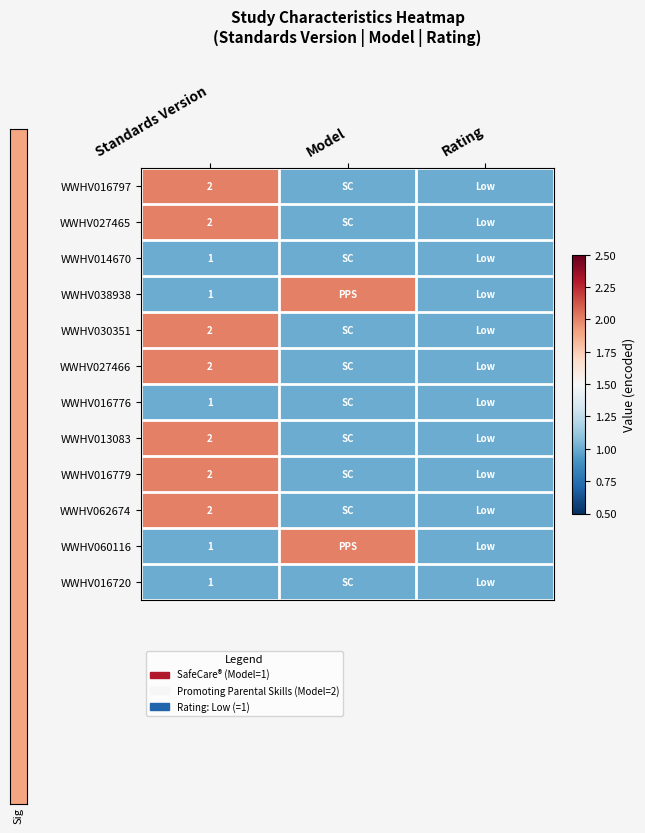

How many data points does each series have?

3